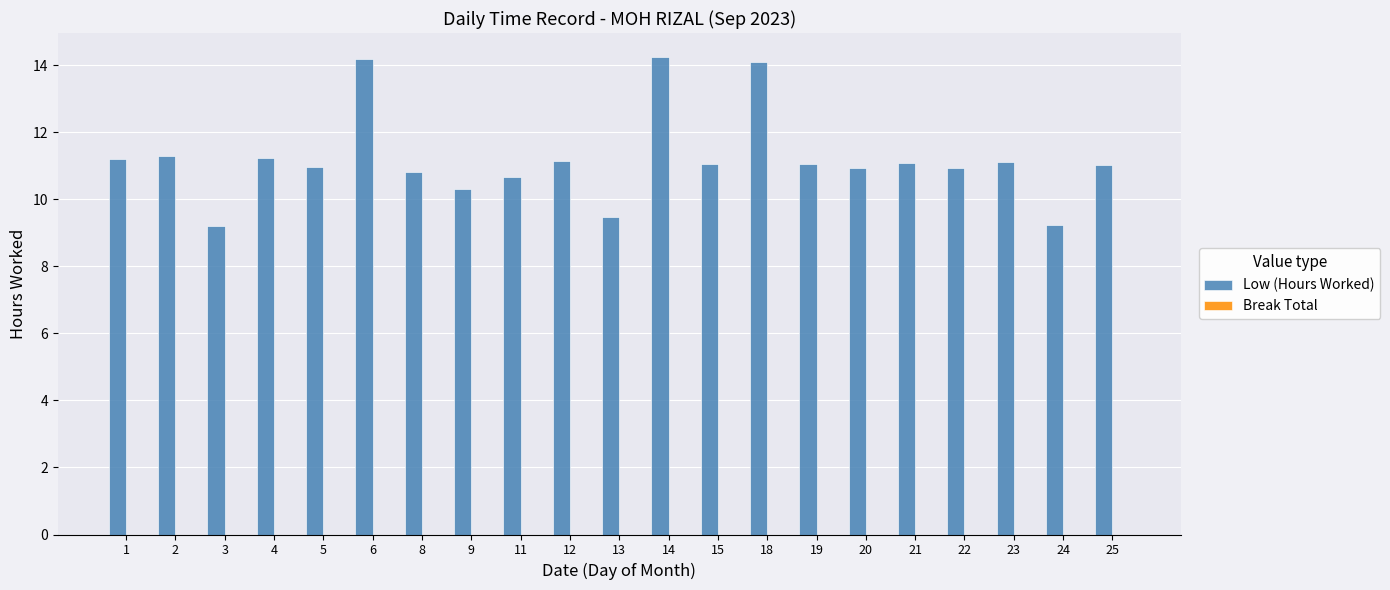

Approximately how many times larger is the value at 25 compared to 6?

0.8